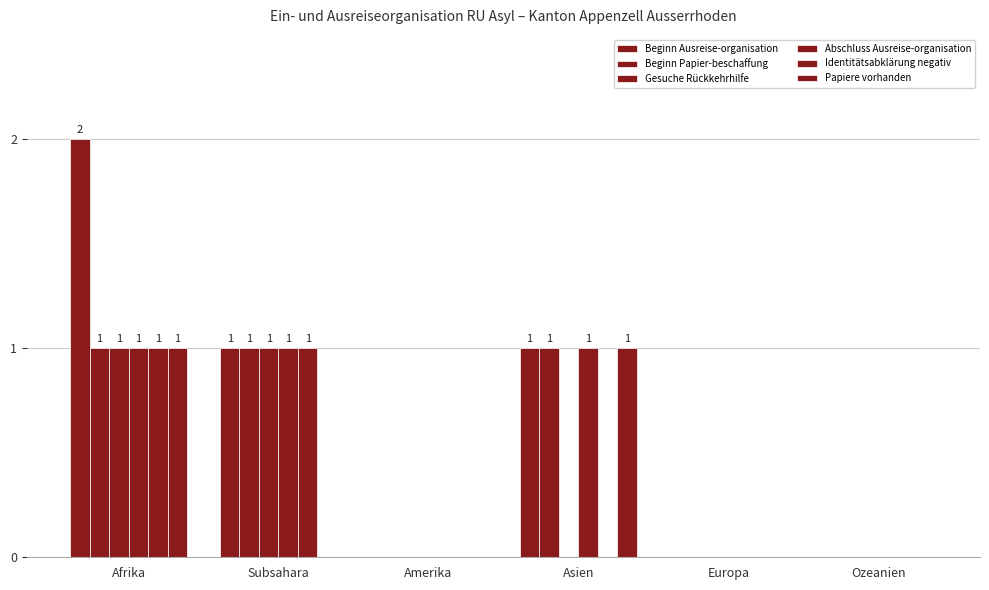

Count the number of categories in the chart.

6